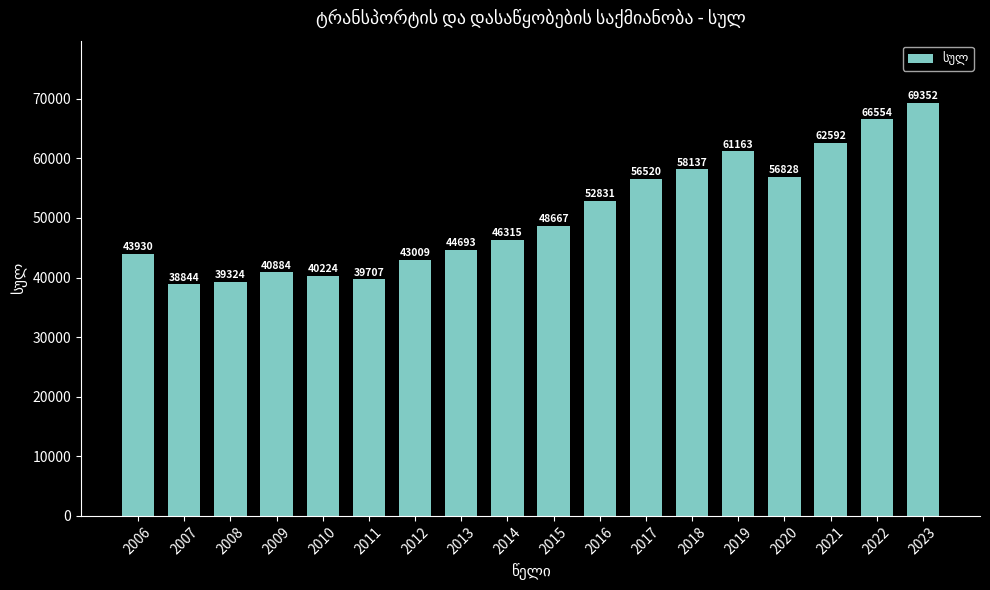

Which has a higher value, 2020 or 2017?

2020